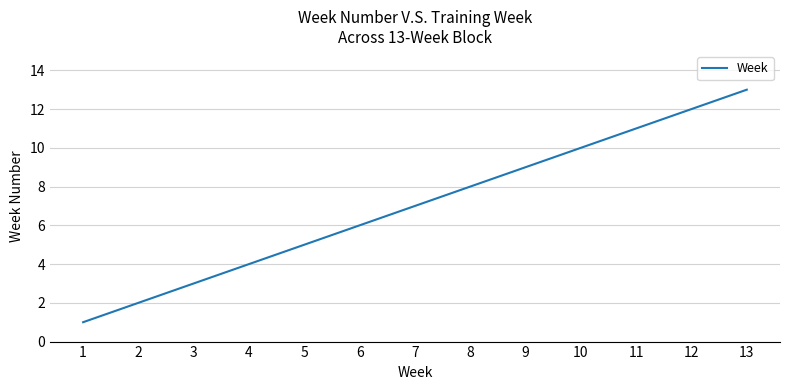

The chart shows a value of 5 at 3. True or false?

False